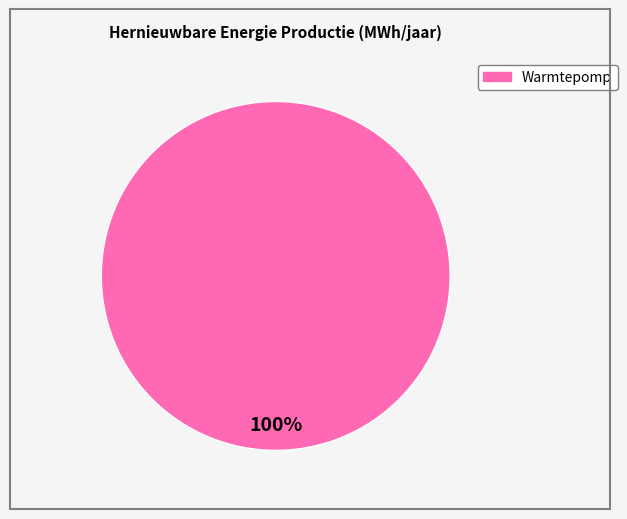

Is there a majority slice in this chart?

Yes